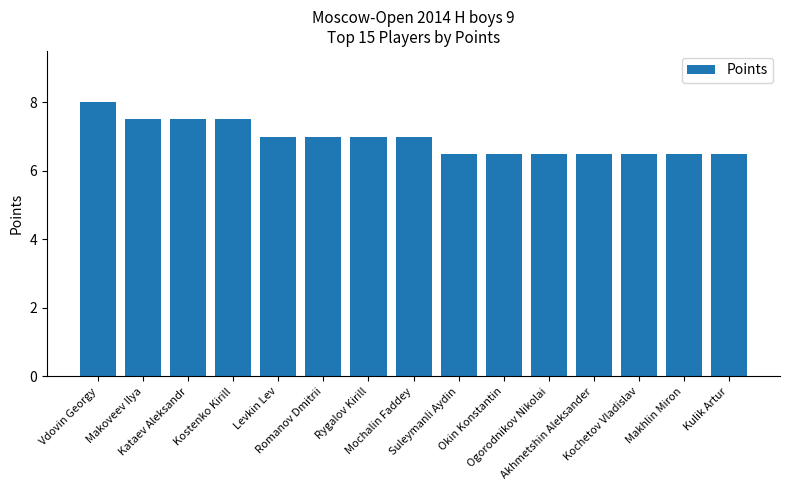

The chart shows a value of 3.9 at Romanov Dmitrii. True or false?

False